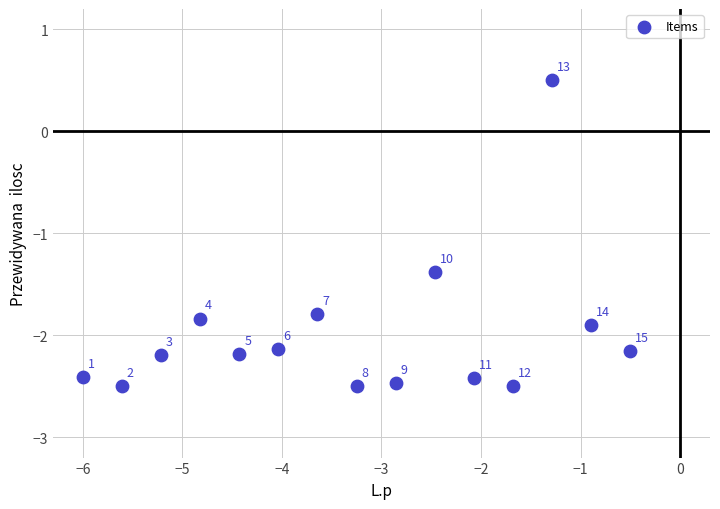

What is the range of Y values (max minus min)?

3.0